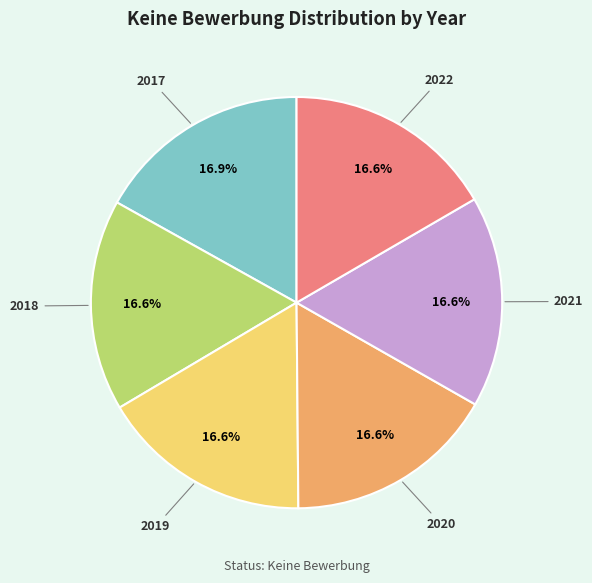

Does any single category account for the majority?

No